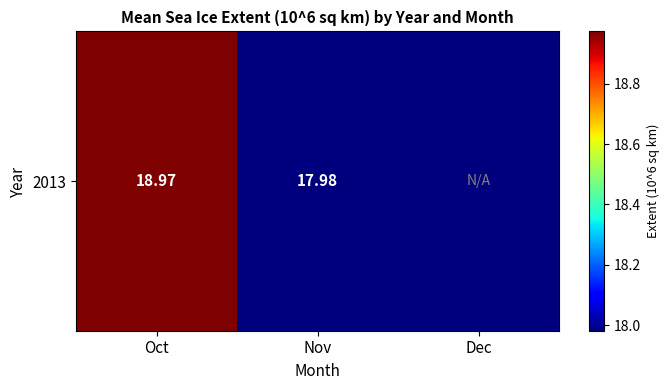

Reading left to right, list all the values displayed in this chart.

19.0	18.0	0.0